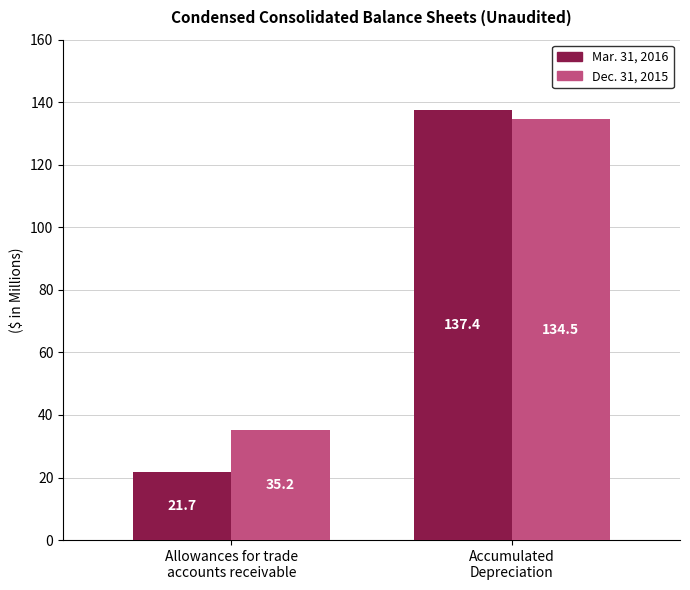

Which label corresponds to the smallest value in the chart?

Allowances for trade
accounts receivable